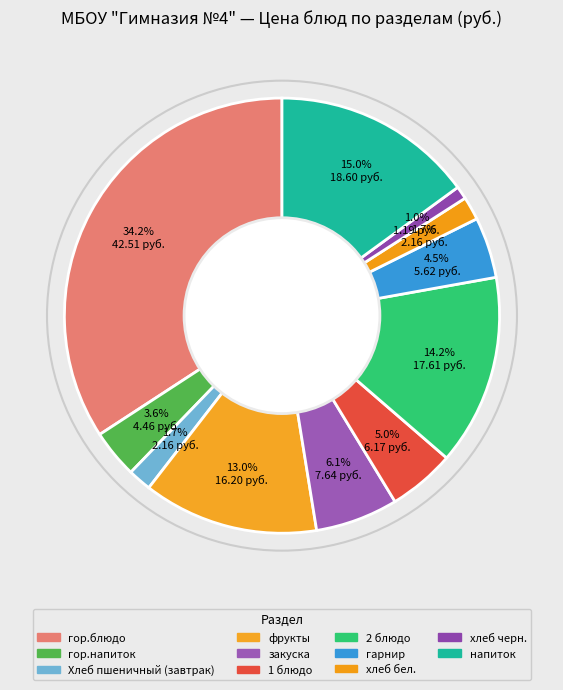

Which slice is the largest?

гор.блюдо